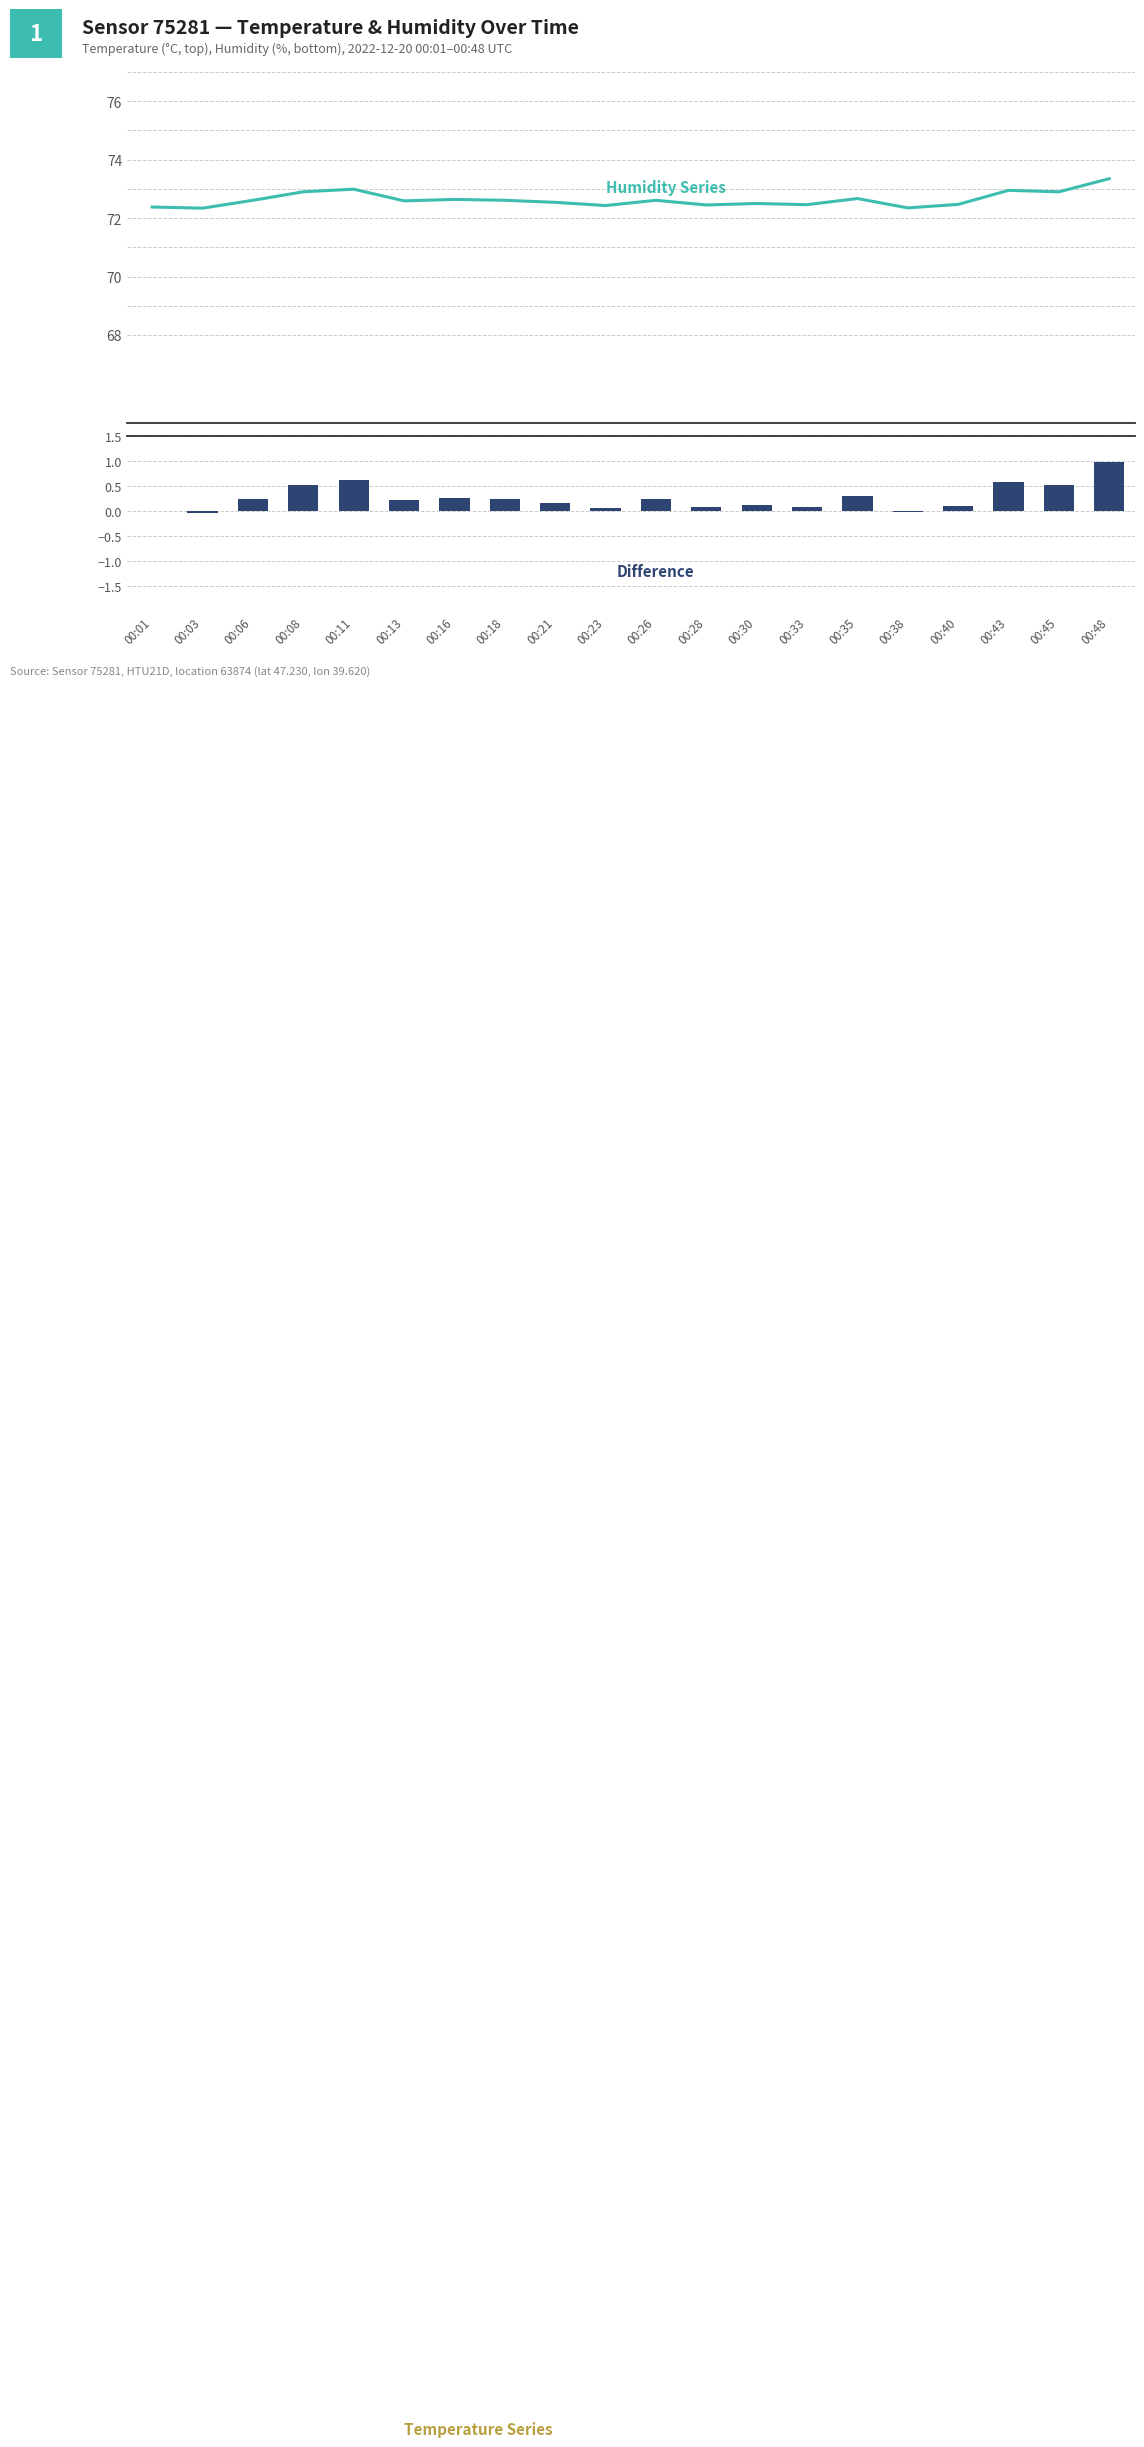

The Difference series shows 0.5 at 00:08. True or false?

True